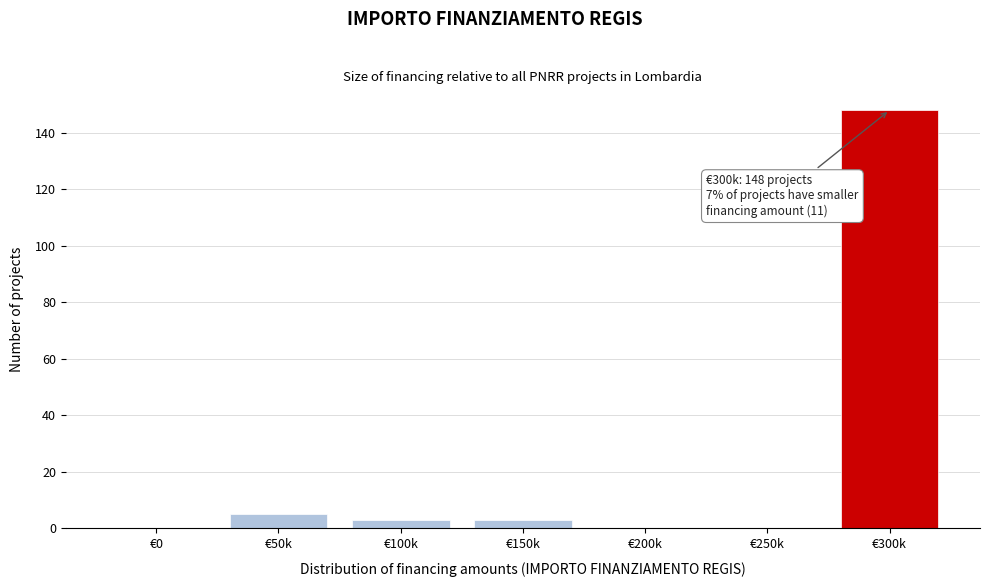

Reading left to right, list all the values displayed in this chart.

€0=0	€50k=5	€100k=3	€150k=3	€200k=0	€250k=0	€300k=148